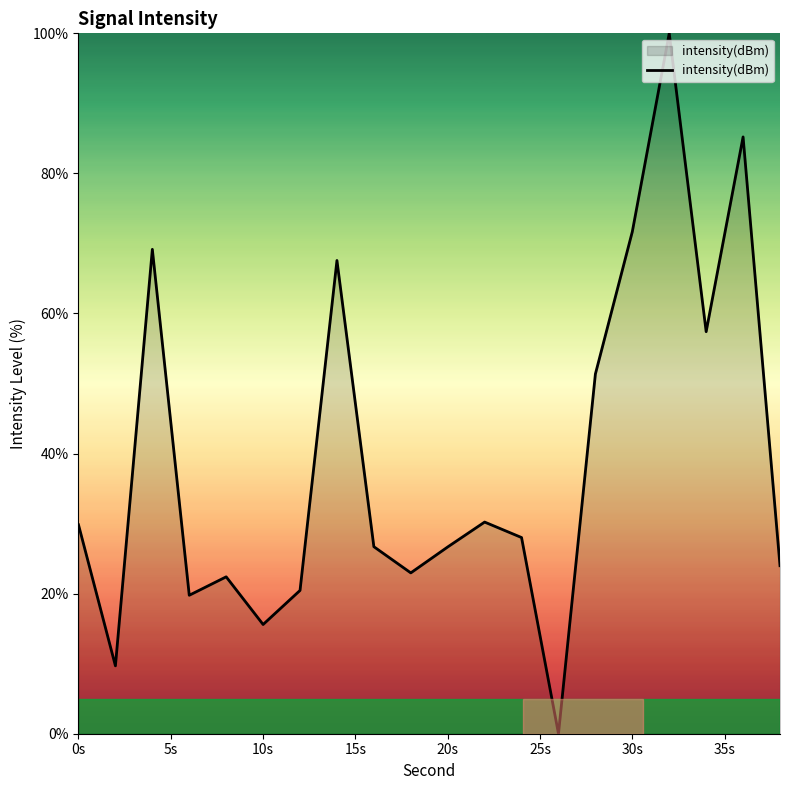

What is the difference between the maximum and minimum values?

100.0